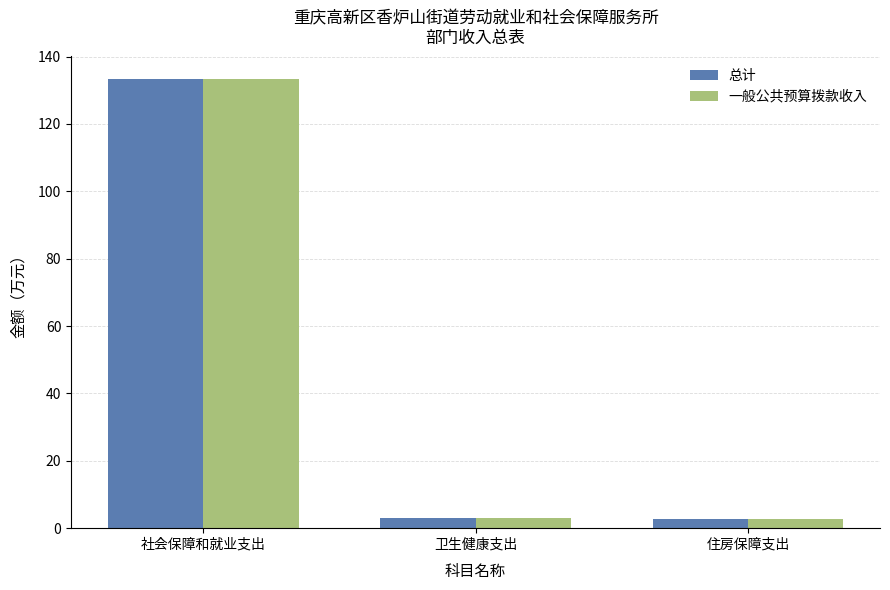

What position from the right is 卫生健康支出?

2